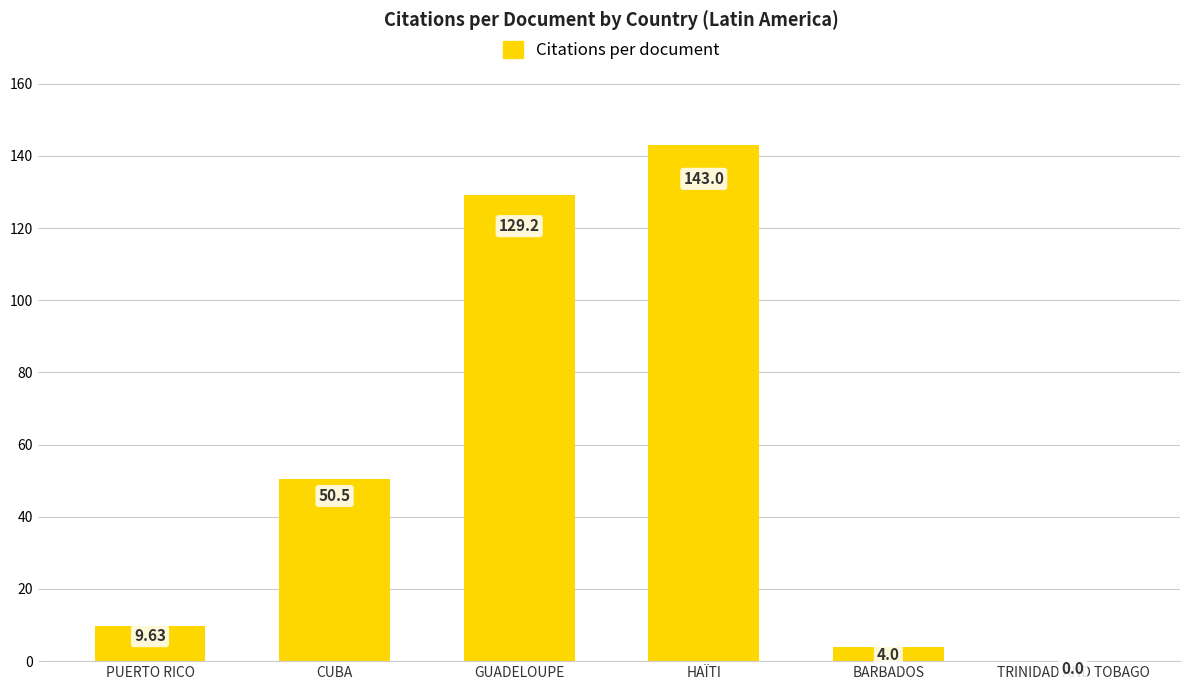

Which label corresponds to the largest value in the chart?

HAÏTI